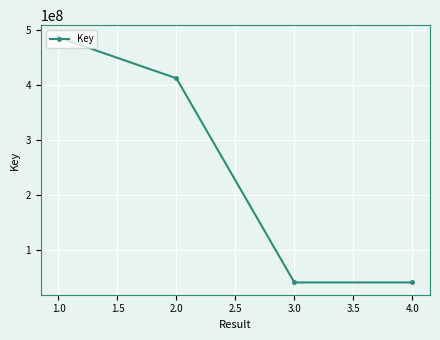

What is the ratio of the value at 1.0 to the value at 4.0?

11.8